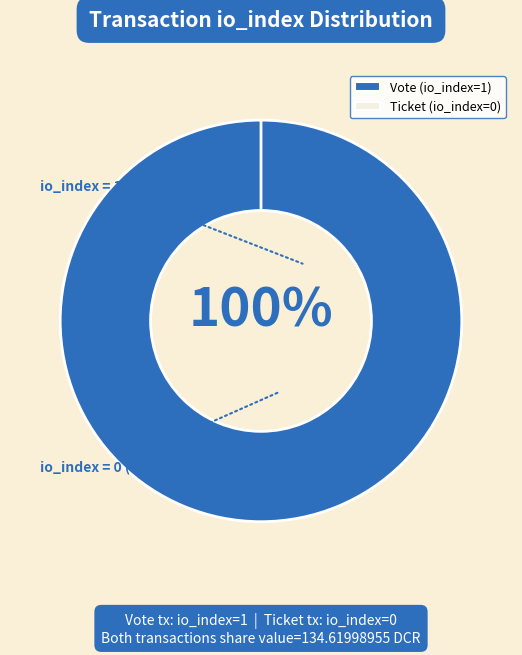

The Vote (io_index=1) slice represents 92% of the pie. True or false?

False